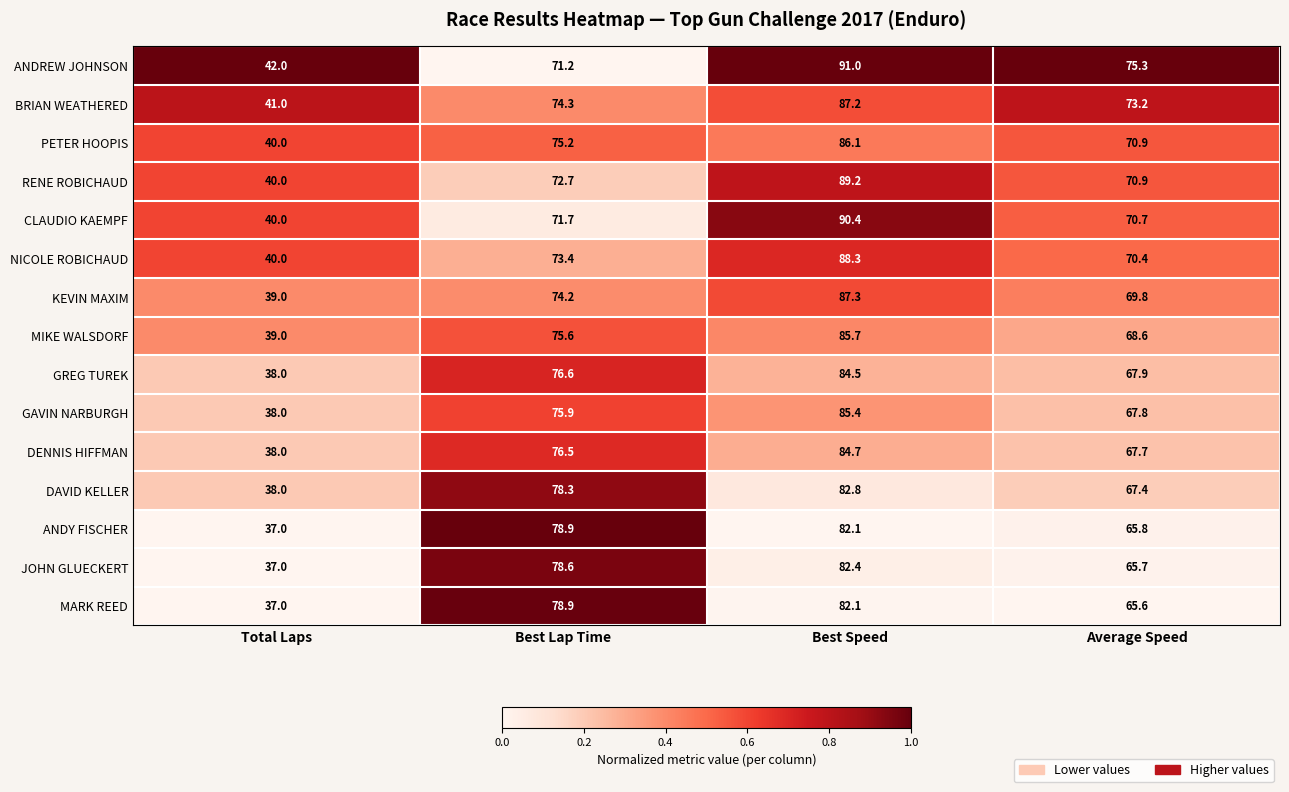

Count the number of data series in this chart.

15